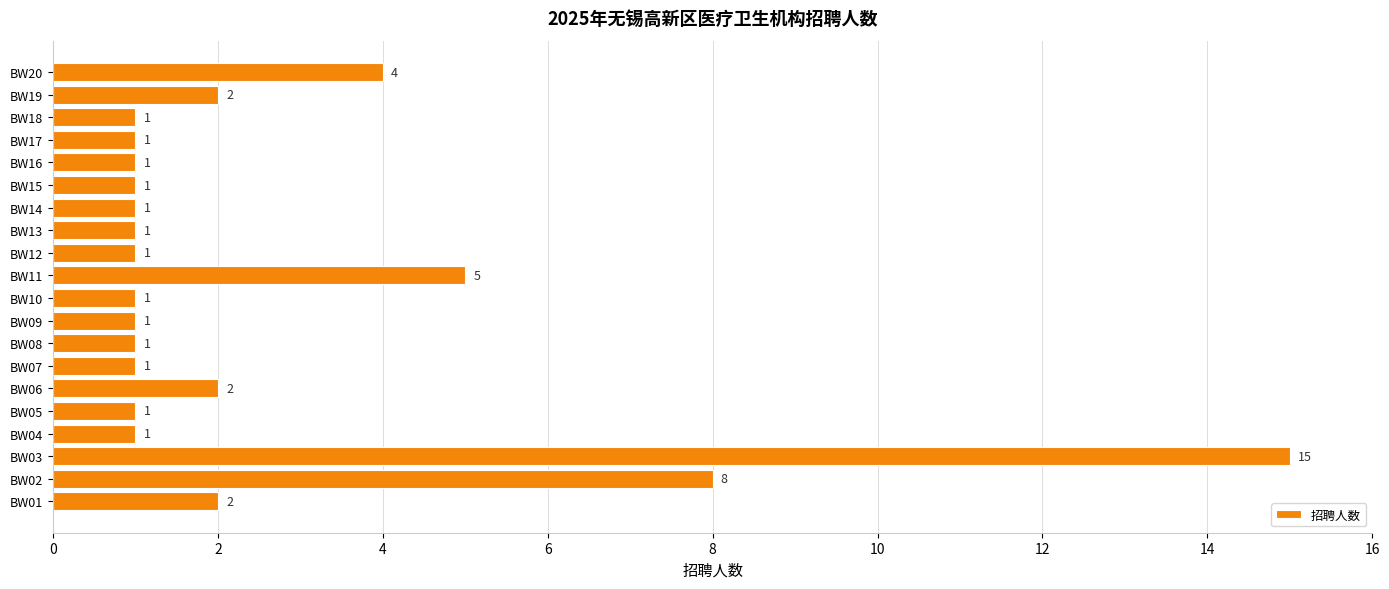

Approximately how many times larger is the value at BW17 compared to BW12?

1.0